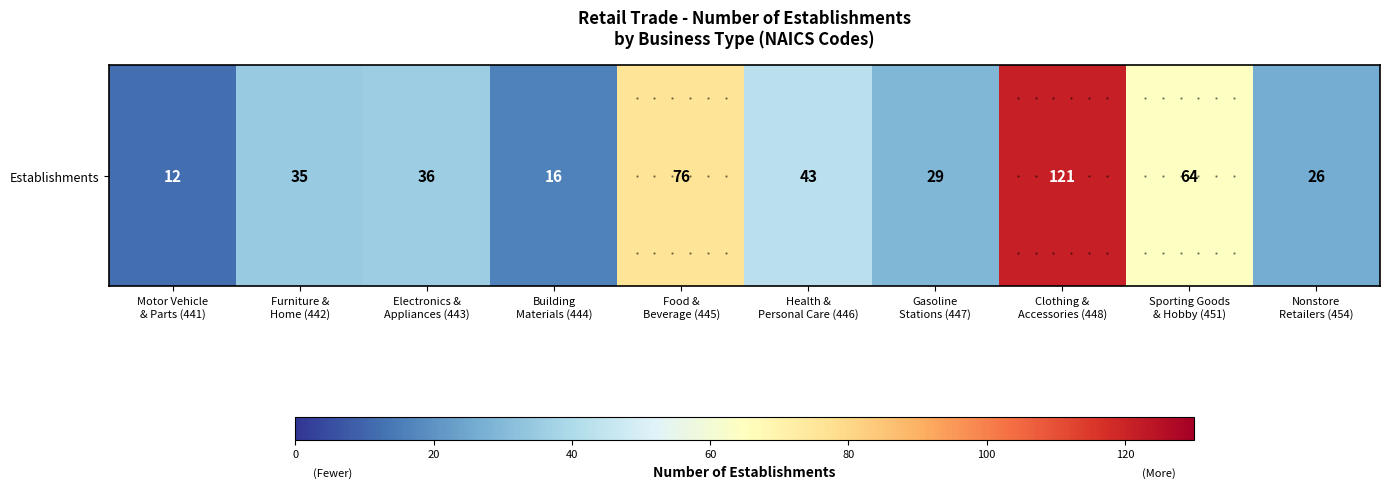

Reading left to right, list all the values displayed in this chart.

12	35	36	16	76	43	29	121	64	26